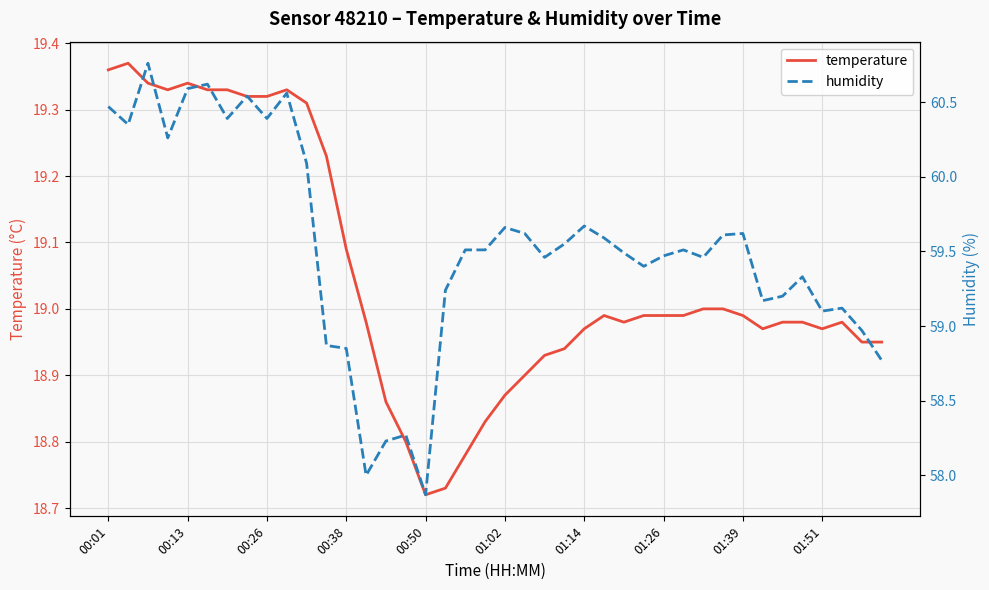

Is it true that temperature equals 8.9 at 00:01?

False